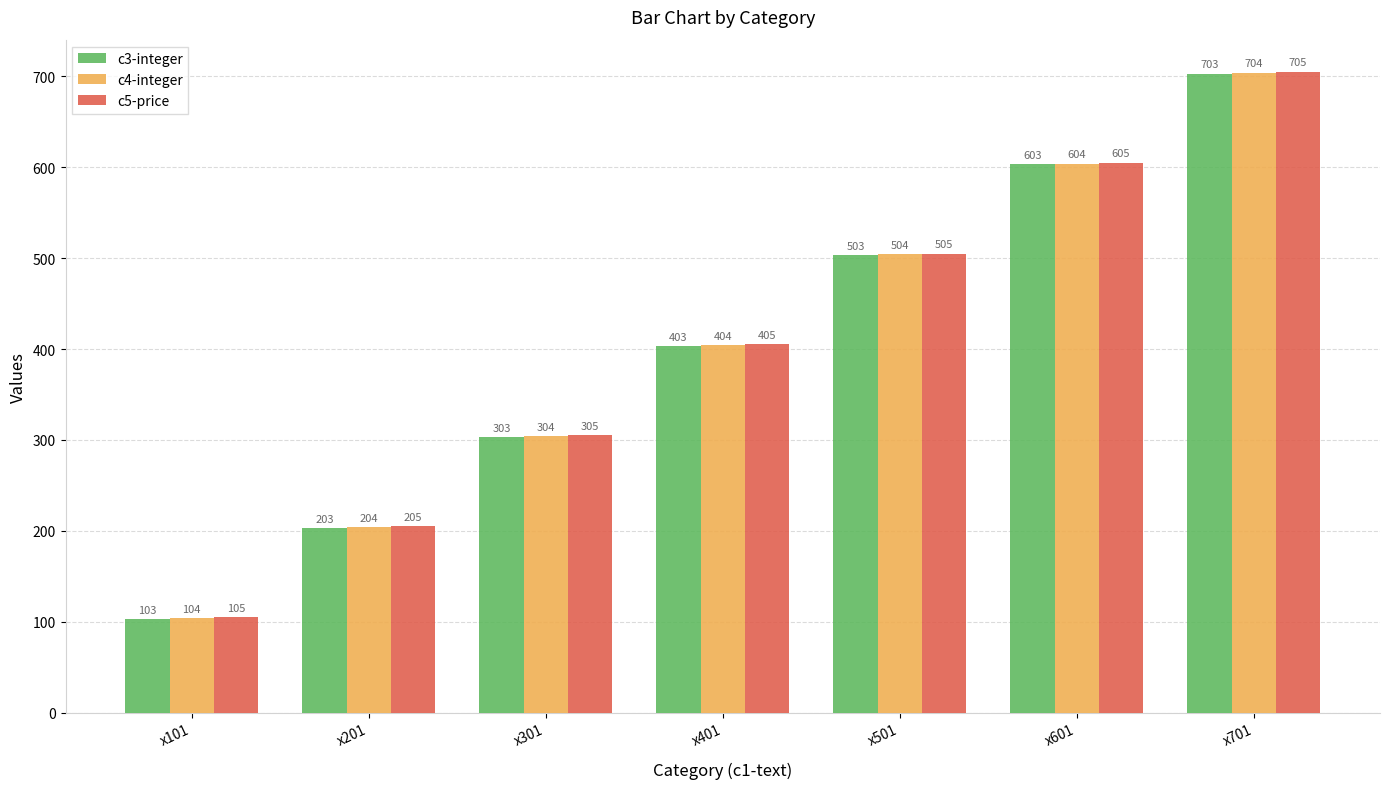

What is the difference between the c3-integer values at x701 and x301?

400